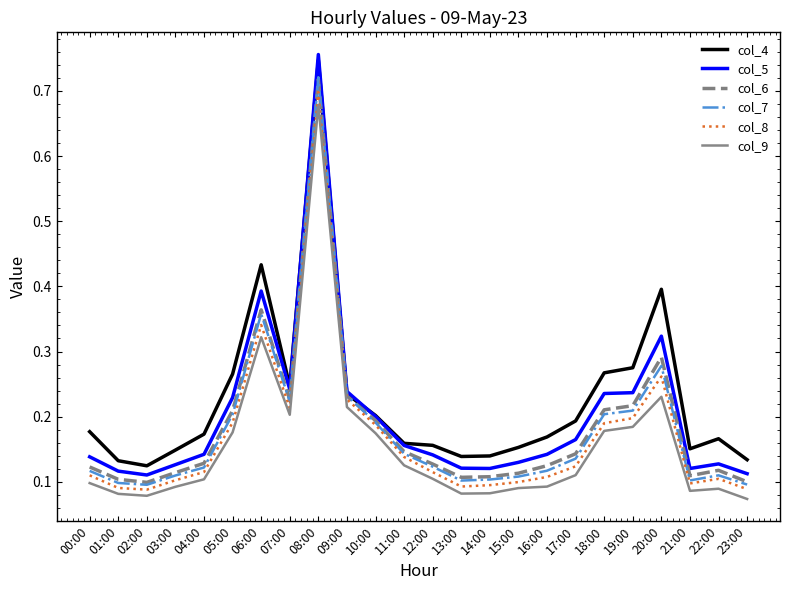

At which label does col_4 reach its minimum?

02:00